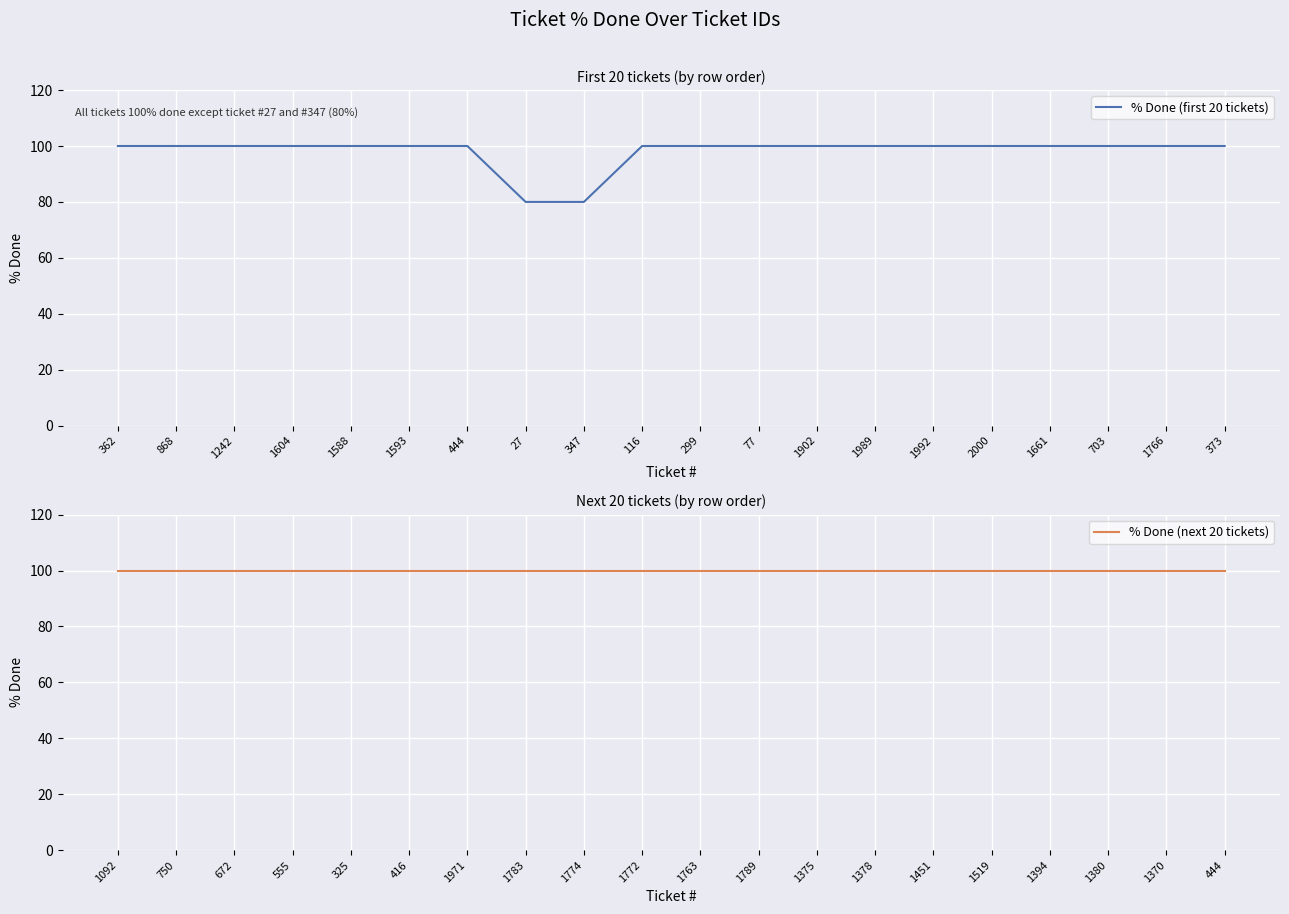

Reading right to left, what are all the values shown in this chart?

% Done (first 20 tickets): 100	100	100	100	100	100	100	100	100	100	100	80	80	100	100	100	100	100	100	100
% Done (next 20 tickets): 100	100	100	100	100	100	100	100	100	100	100	100	100	100	100	100	100	100	100	100